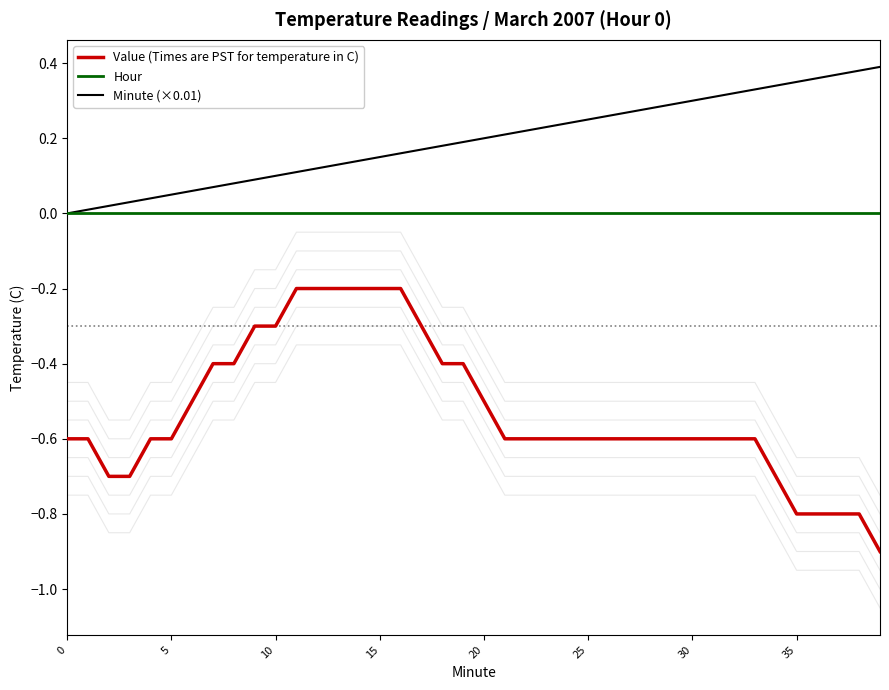

True or false: Minute (×0.01) and Hour cross at least once.

False